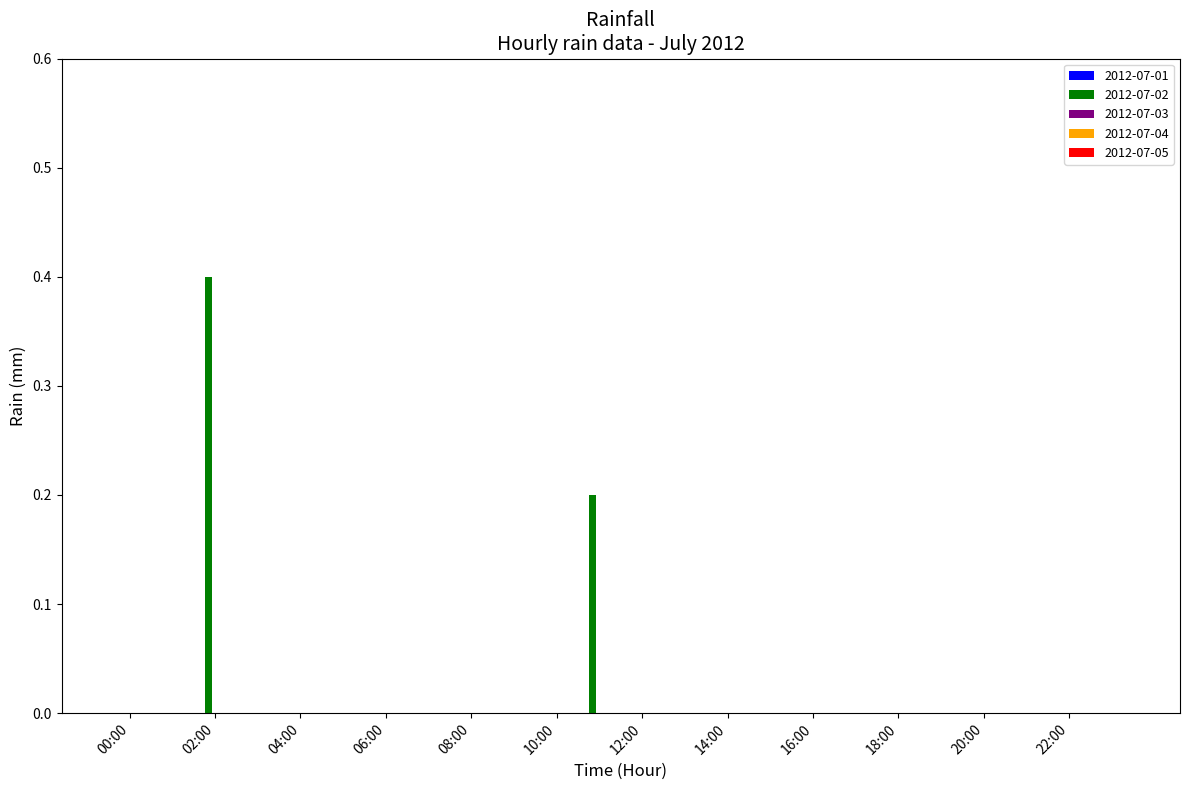

What is the sum of all values?

0.6